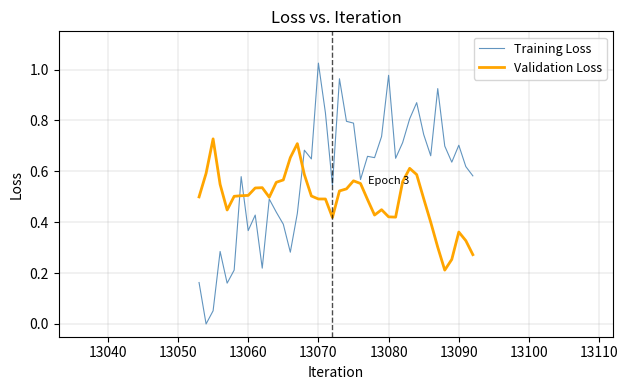

List the series in order of their peak value, highest first.

Training Loss, Validation Loss